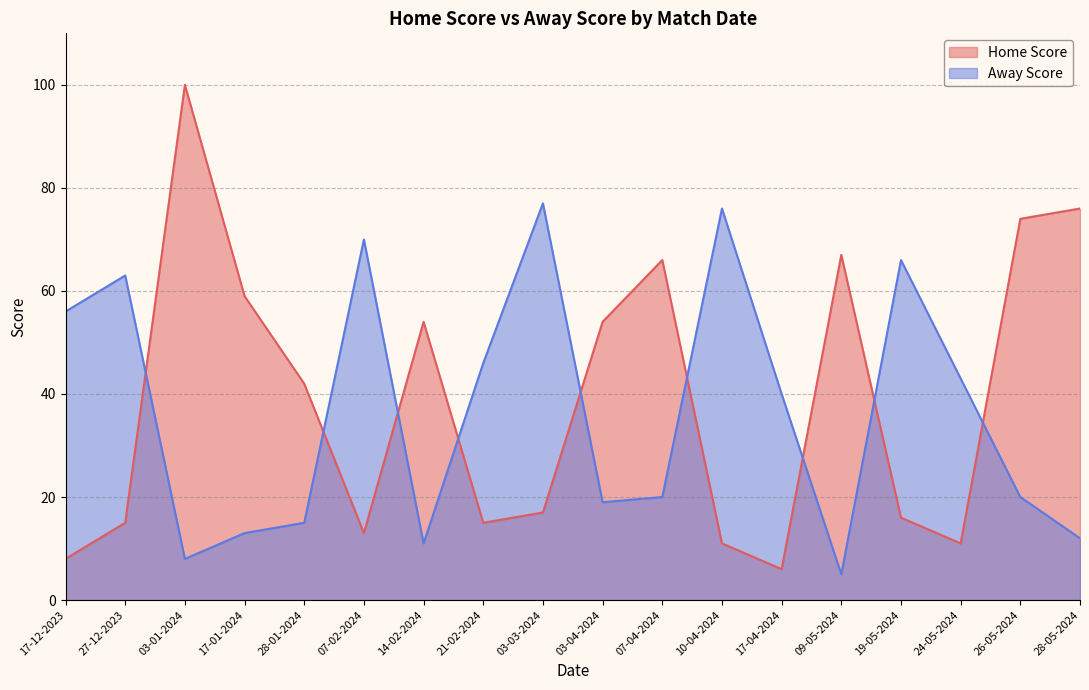

Where does the Away Score series first go above 40?

17-12-2023